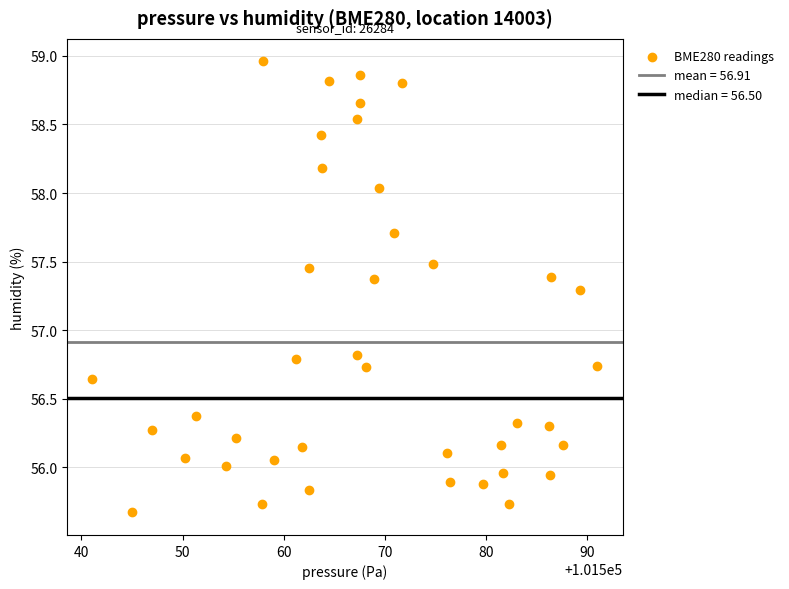

What is the range of Y values (max minus min)?

3.3